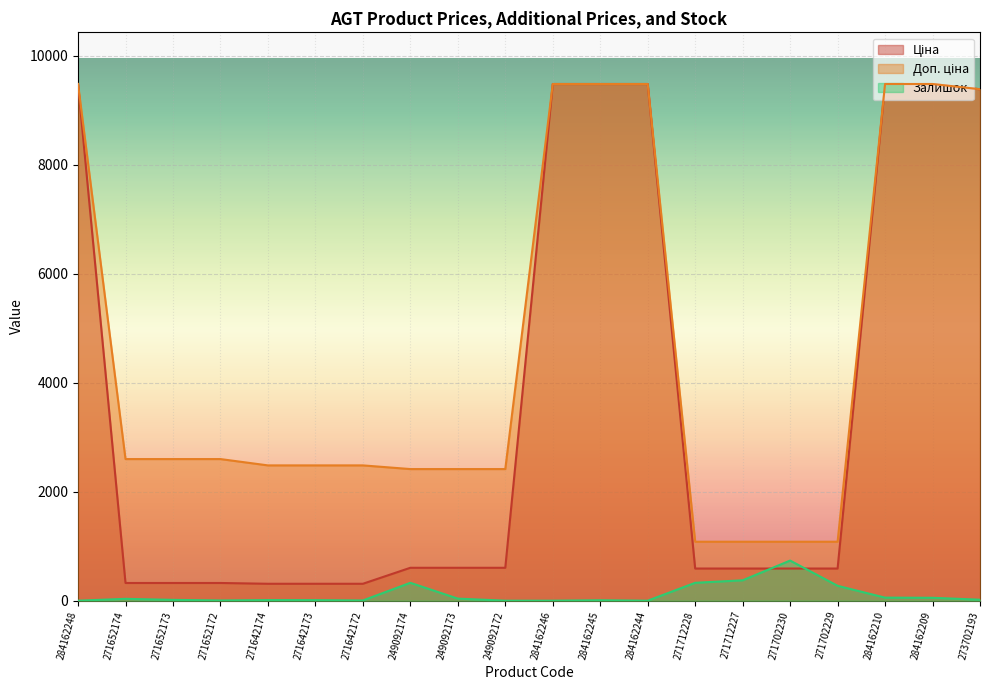

Between 271652173 and 284162210, which is larger?

284162210